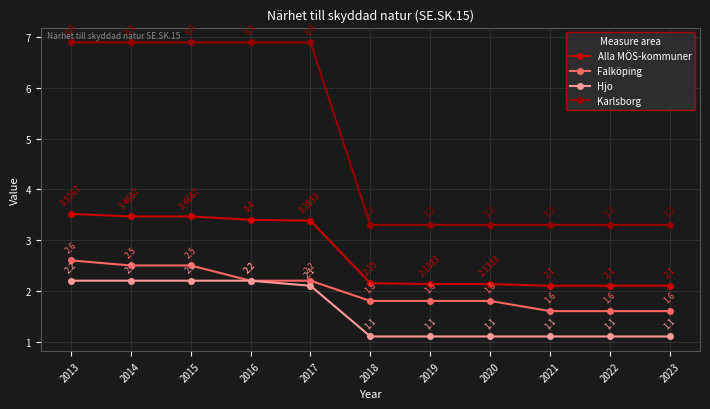

The Karlsborg series shows 1.1 at 2023. True or false?

False